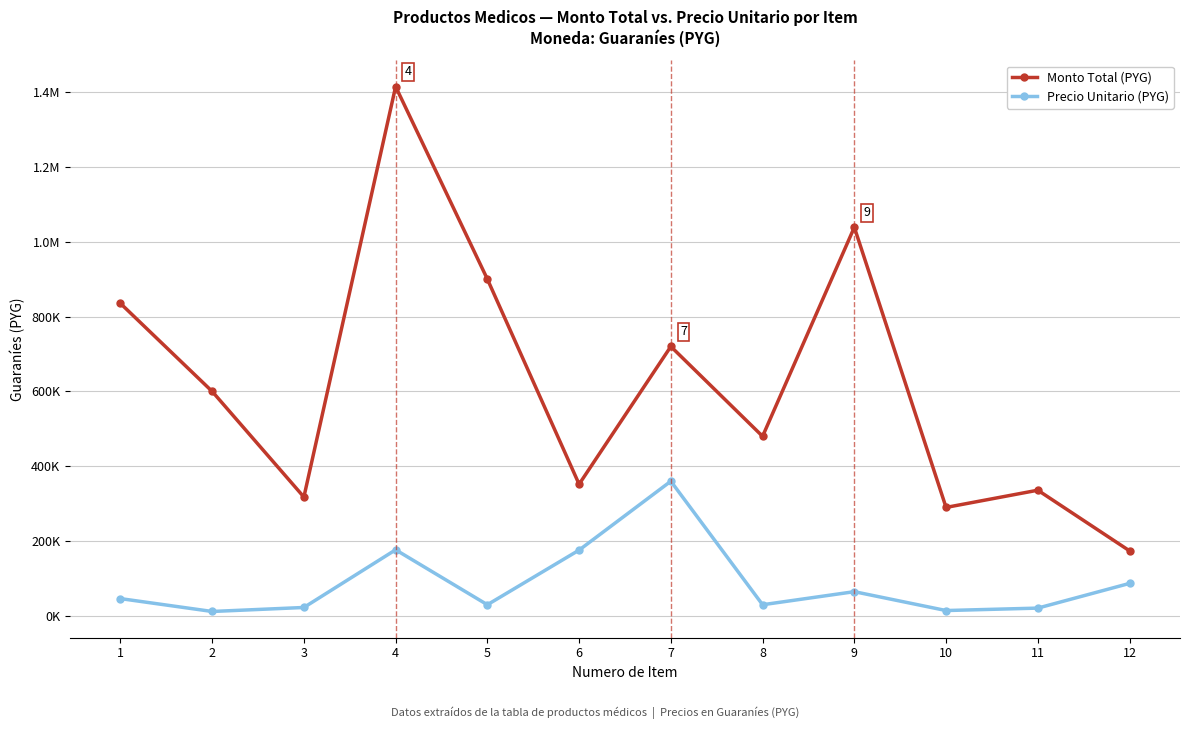

Reading left to right, list all the values displayed in this chart.

Monto Total (PYG): 835200	600000	317800	1414400	900000	352000	720000	480000	1038400	290000	336000	174000
Precio Unitario (PYG): 46400	12000	22700	176800	30000	176000	360000	30000	64900	14500	21000	87000